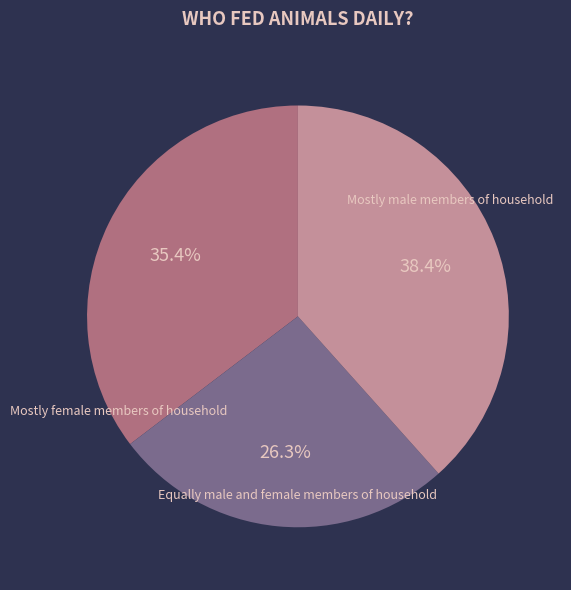

Is there any slice that represents more than half of the pie?

No